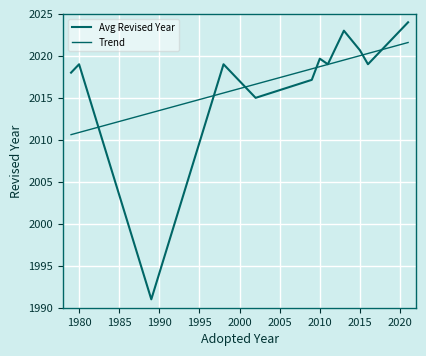

How many lines are shown in the chart?

2